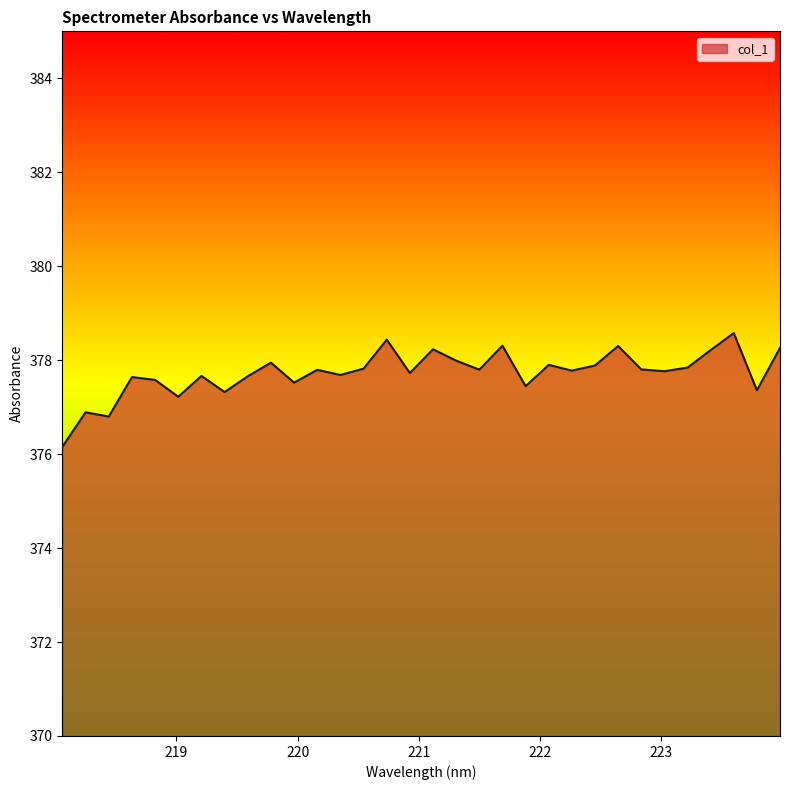

What is the minimum value shown in the chart?

376.2